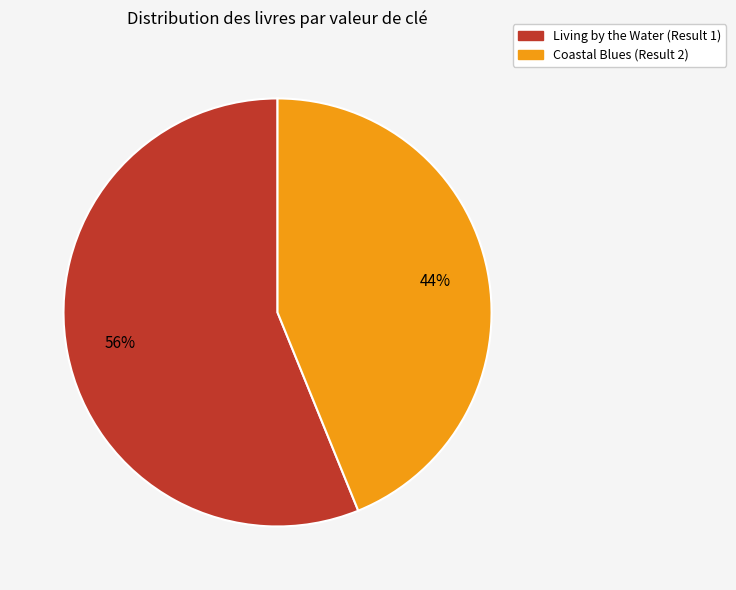

Is the sum of Coastal Blues (Result 2) and Living by the Water (Result 1) greater than half?

Yes